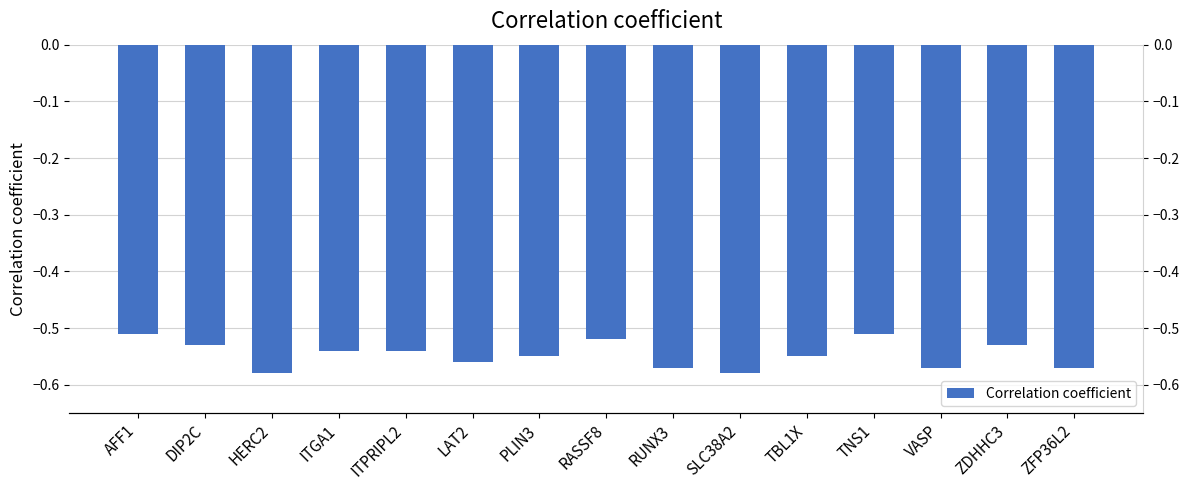

Reading right to left, extract all data points from this chart.

ZFP36L2=-0.6	ZDHHC3=-0.5	VASP=-0.6	TNS1=-0.5	TBL1X=-0.6	SLC38A2=-0.6	RUNX3=-0.6	RASSF8=-0.5	PLIN3=-0.6	LAT2=-0.6	ITPRIPL2=-0.5	ITGA1=-0.5	HERC2=-0.6	DIP2C=-0.5	AFF1=-0.5